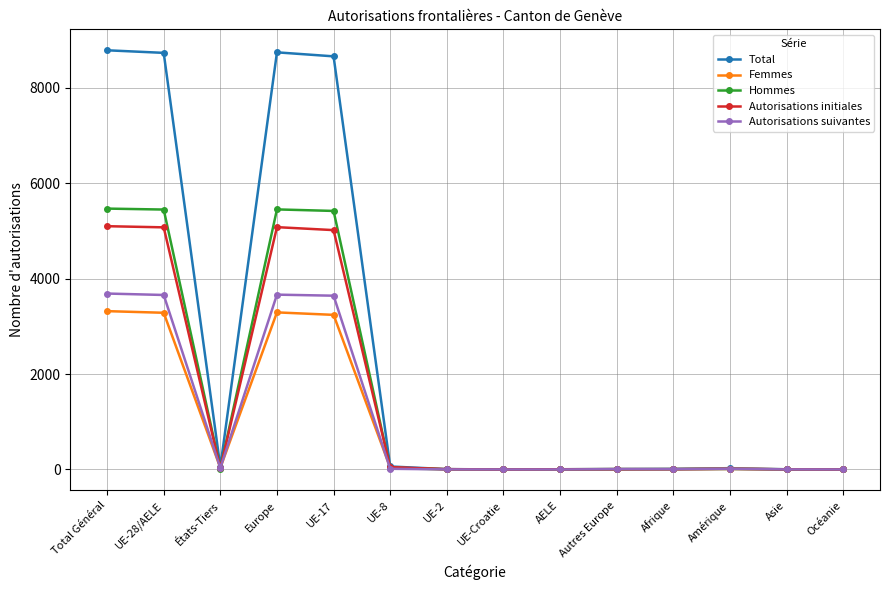

At which category does Hommes reach its first local valley?

États-Tiers